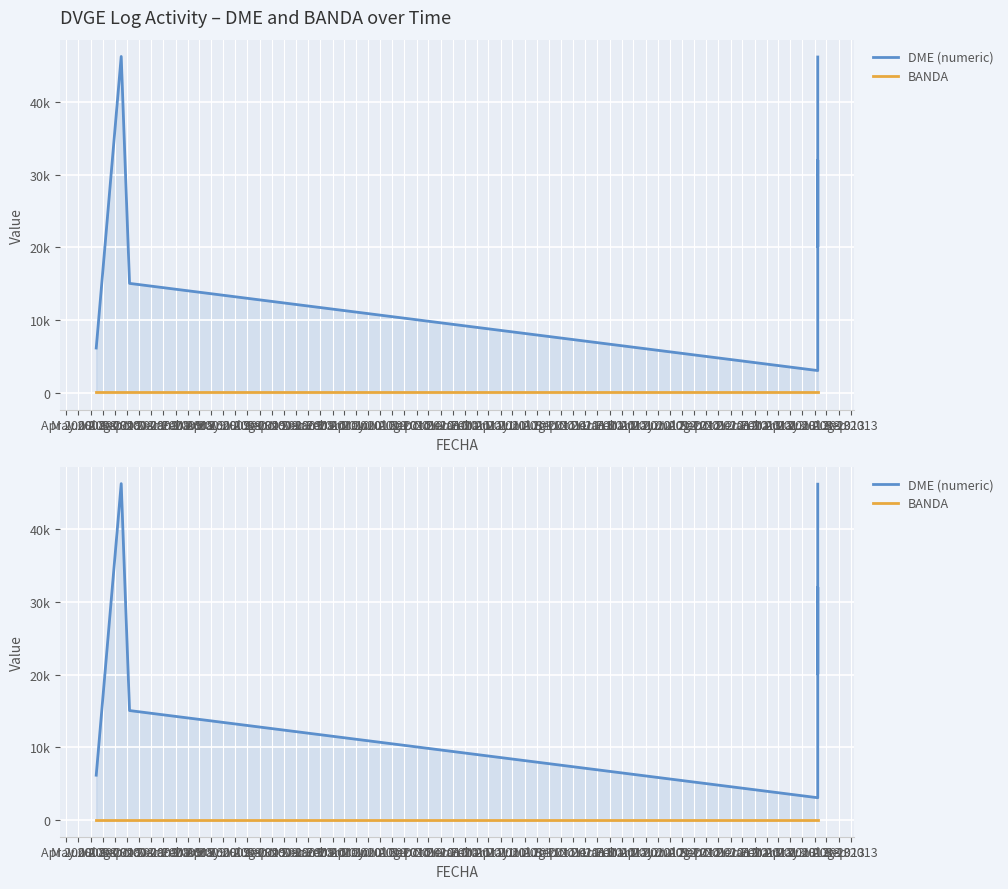

Rank the series at Aug 2008 from highest to lowest value.

DME (numeric), BANDA